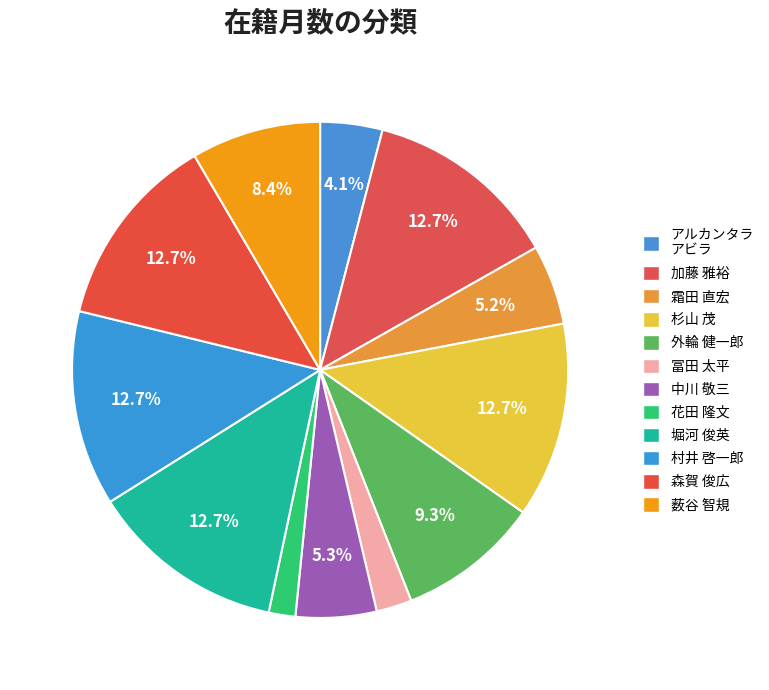

Between 花田 隆文 and 森賀 俊広, which is larger?

森賀 俊広